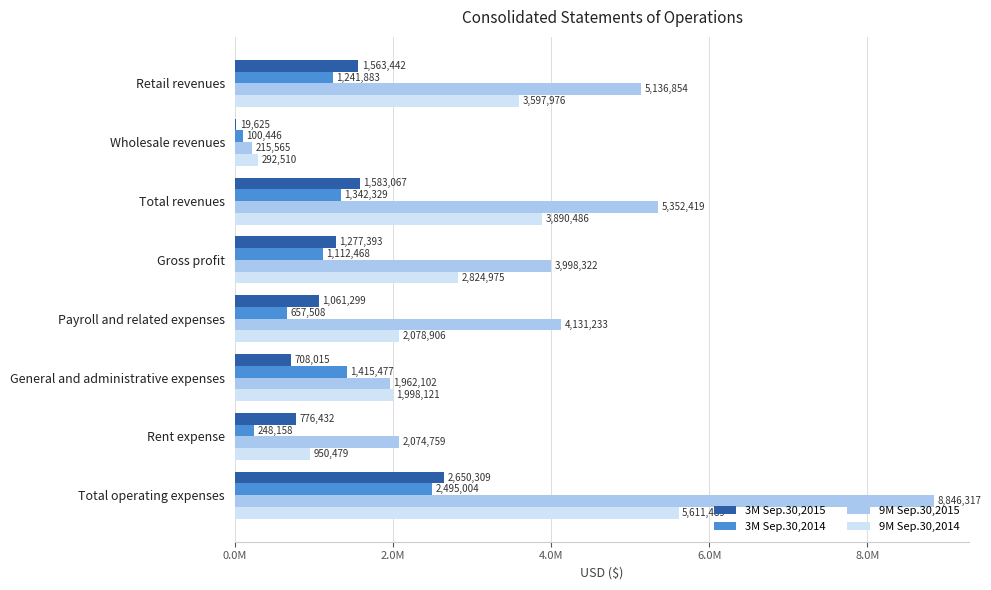

Which category has the highest value in the 9M Sep.30,2015 series?

Total operating expenses